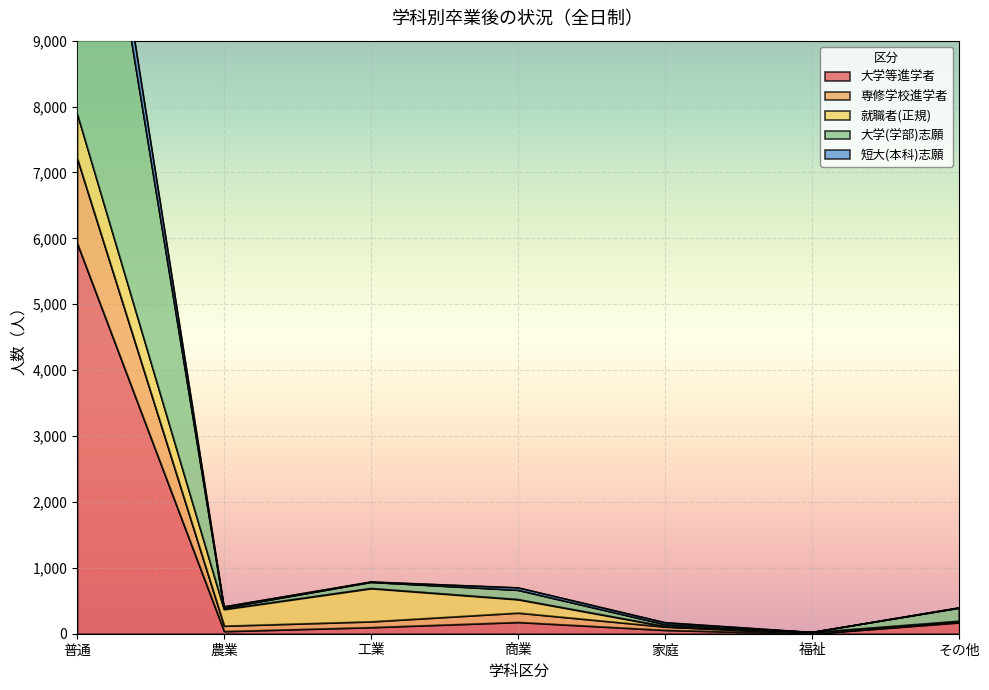

The value of 大学等進学者 at 普通 is 5929. True or false?

True